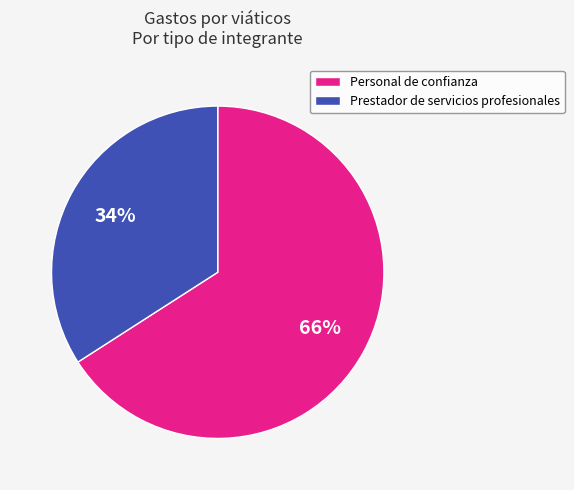

Count the number of slices in the pie.

2